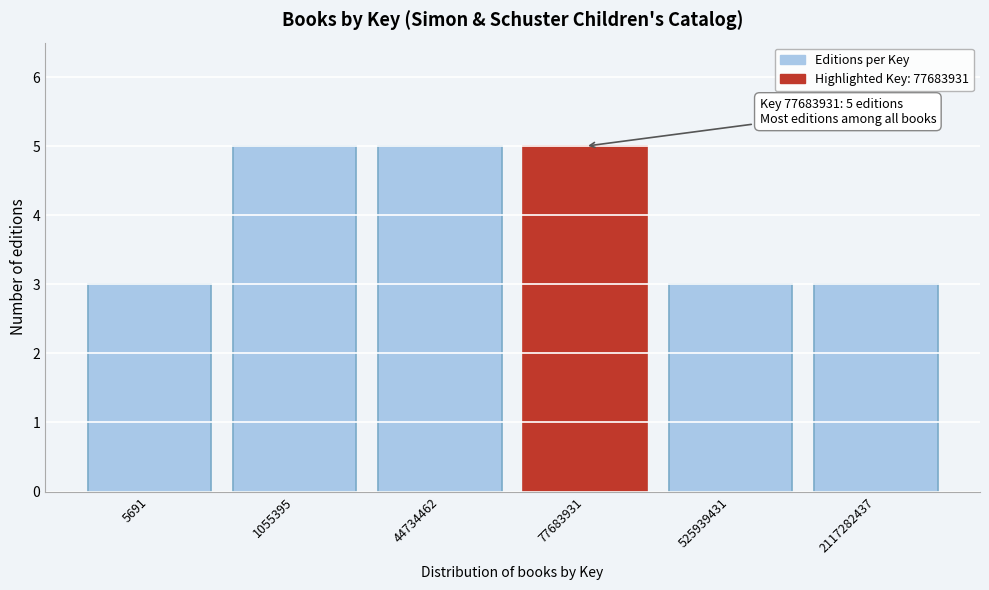

Reading left to right, extract all data points from this chart.

3	5	5	5	3	3